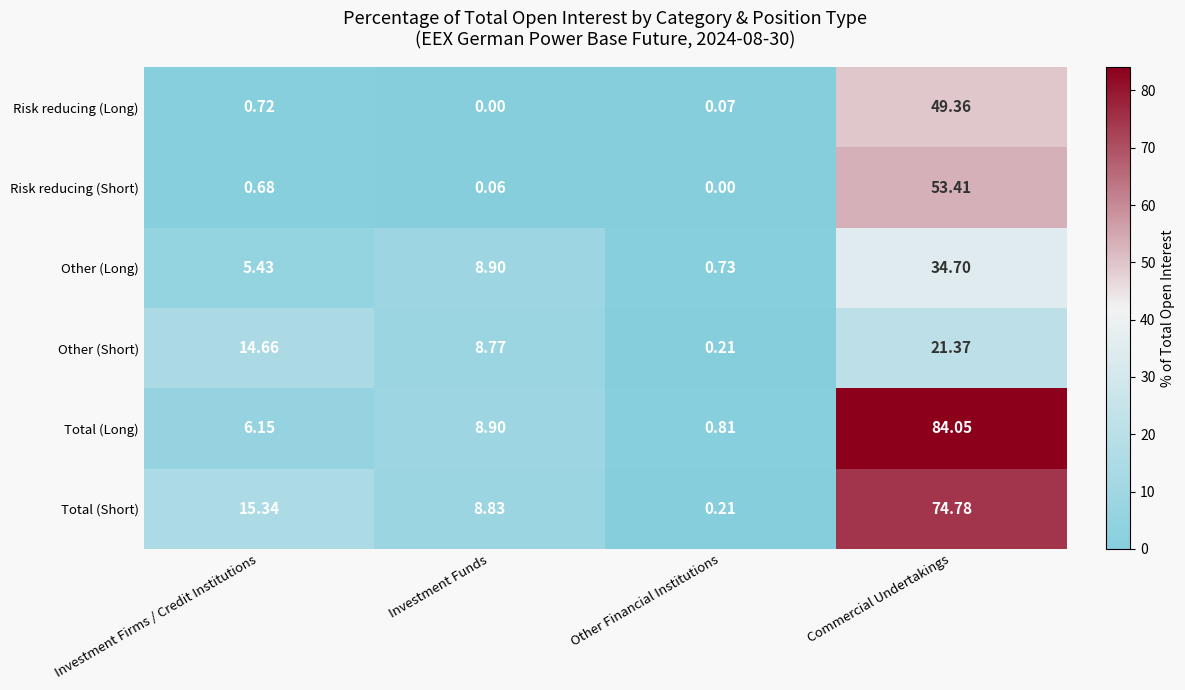

Between Investment Funds and Other Financial Institutions, which series saw the biggest shift?

Total (Short)